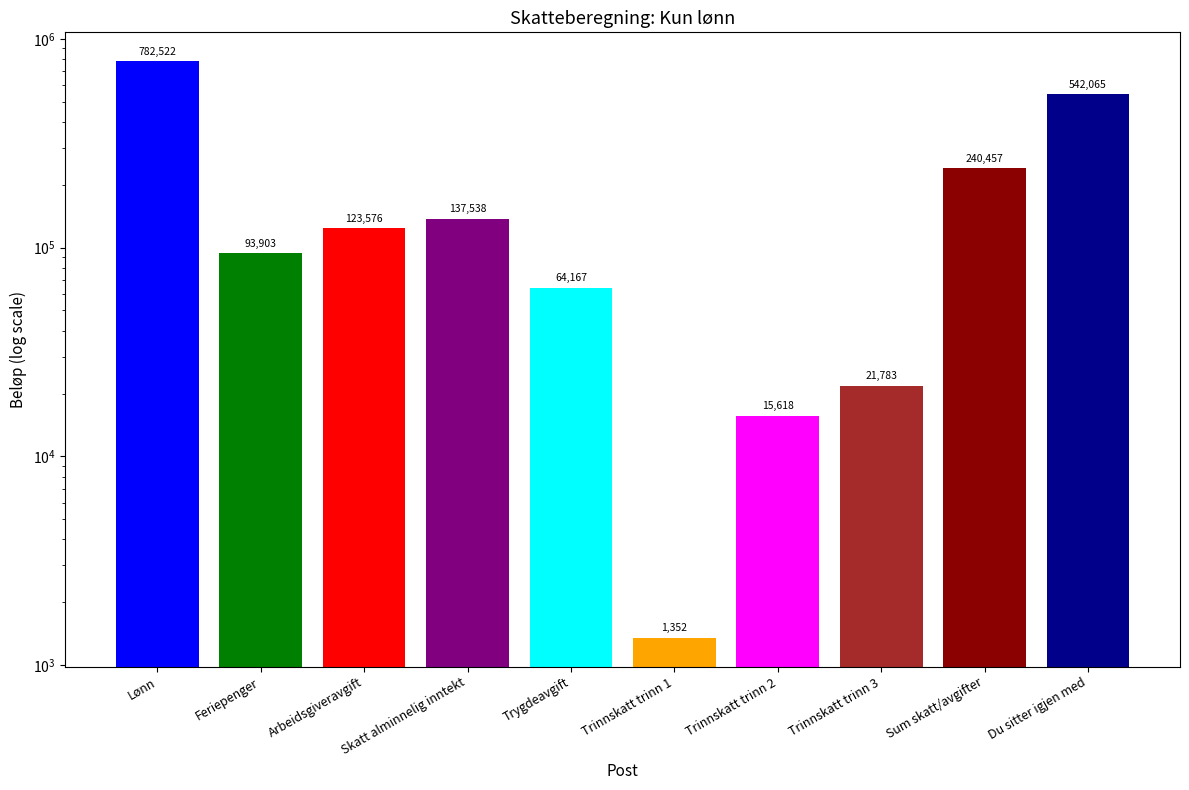

What is the ratio of the value at Du sitter igjen med to the value at Trygdeavgift?

8.4